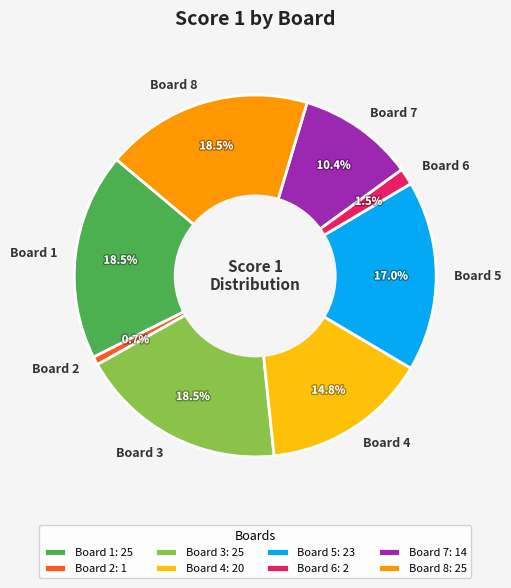

Between Board 7 and Board 2, which is larger?

Board 7